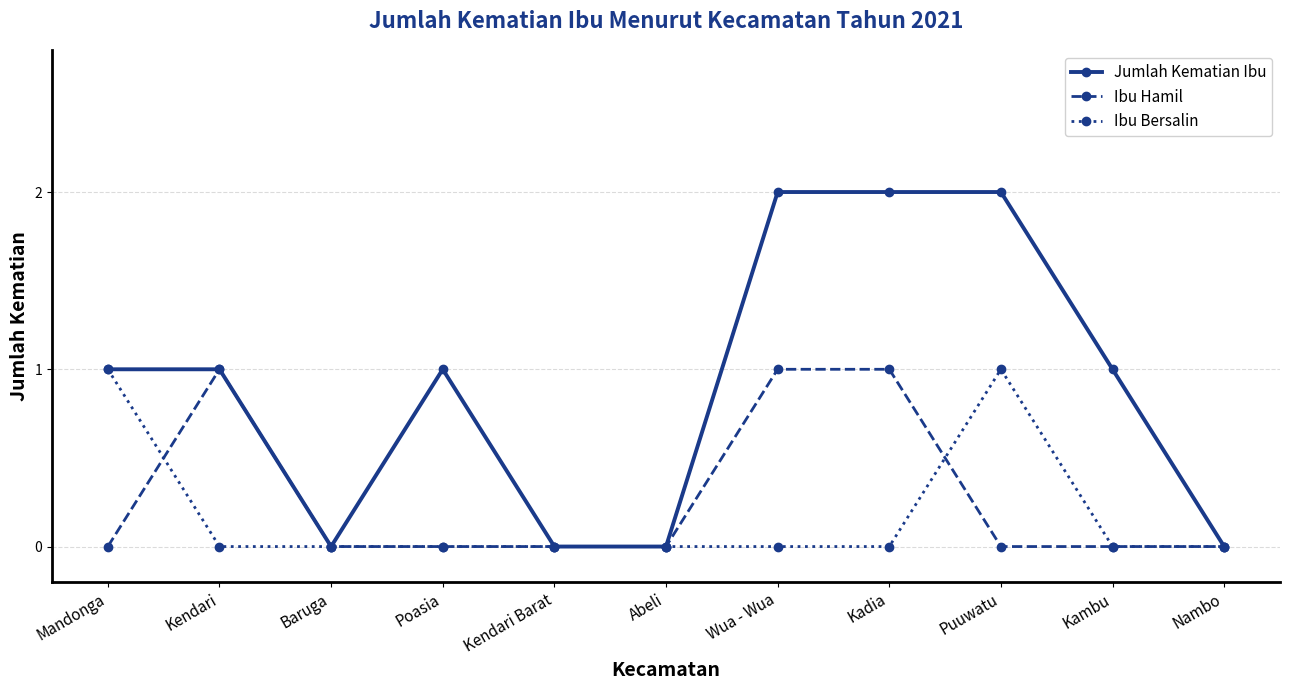

Reading left to right, transcribe all the data shown in this chart.

Jumlah Kematian Ibu: Mandonga=1	Kendari=1	Baruga=0	Poasia=1	Kendari Barat=0	Abeli=0	Wua - Wua=2	Kadia=2	Puuwatu=2	Kambu=1	Nambo=0
Ibu Hamil: Mandonga=0	Kendari=1	Baruga=0	Poasia=0	Kendari Barat=0	Abeli=0	Wua - Wua=1	Kadia=1	Puuwatu=0	Kambu=0	Nambo=0
Ibu Bersalin: Mandonga=1	Kendari=0	Baruga=0	Poasia=0	Kendari Barat=0	Abeli=0	Wua - Wua=0	Kadia=0	Puuwatu=1	Kambu=0	Nambo=0